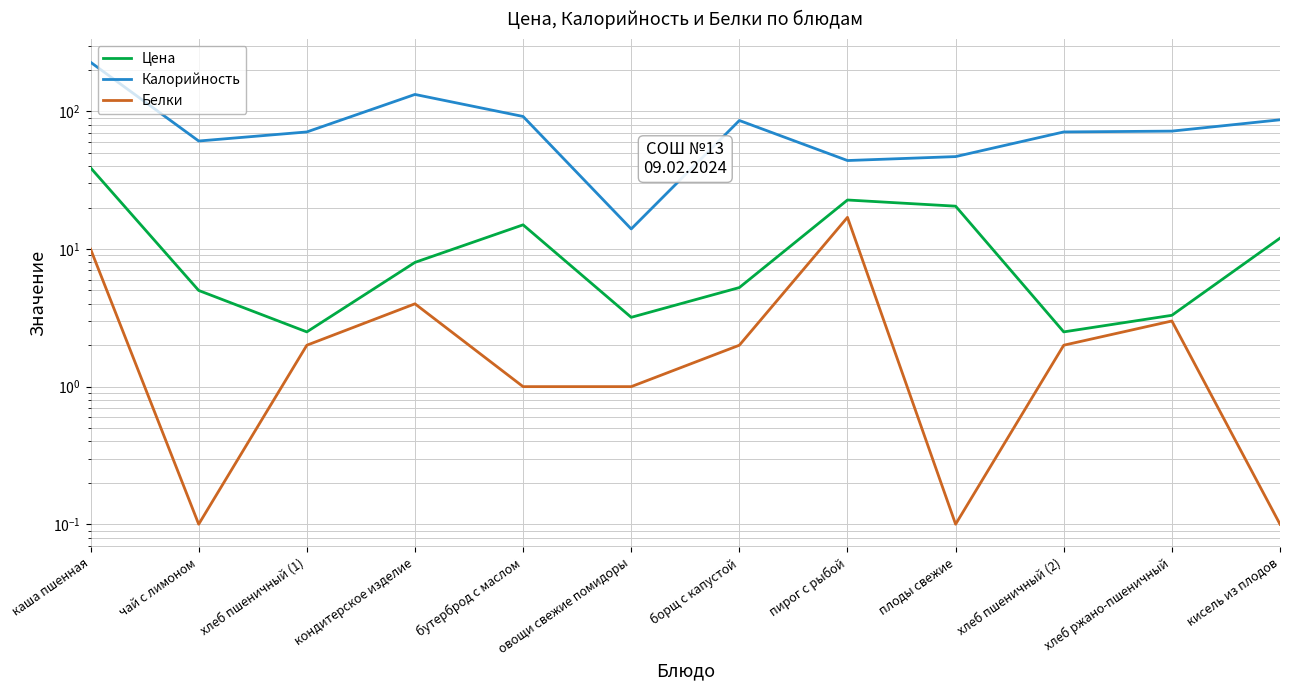

At which label is Цена closest to 20?

плоды свежие